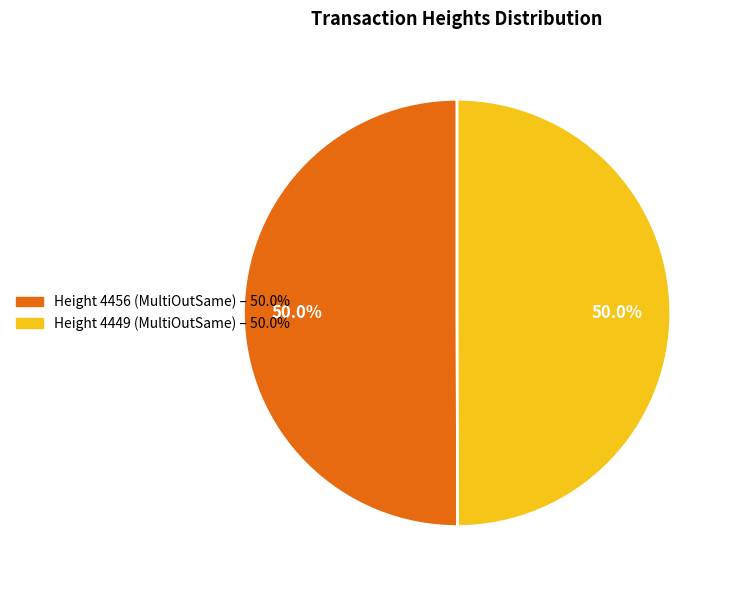

How many slices are in this pie chart?

2